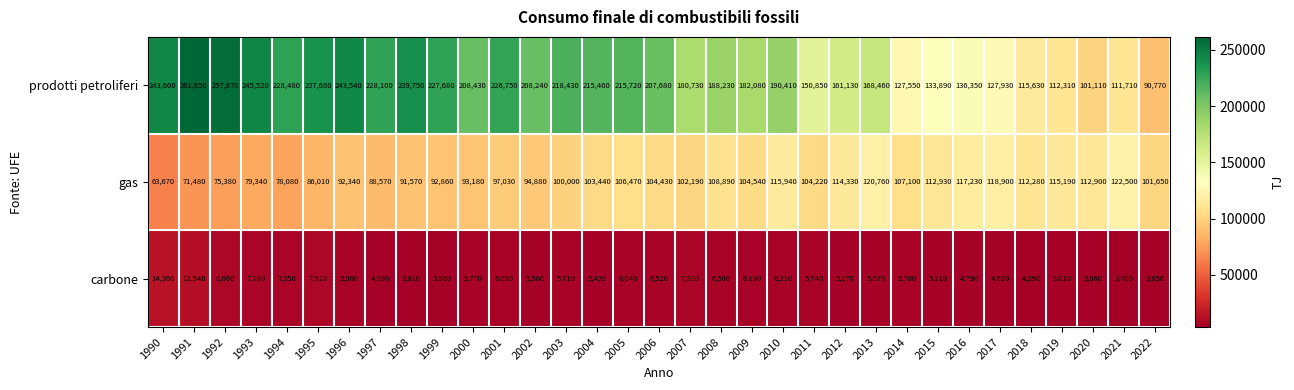

What is the total value across all series at 2015?

252030